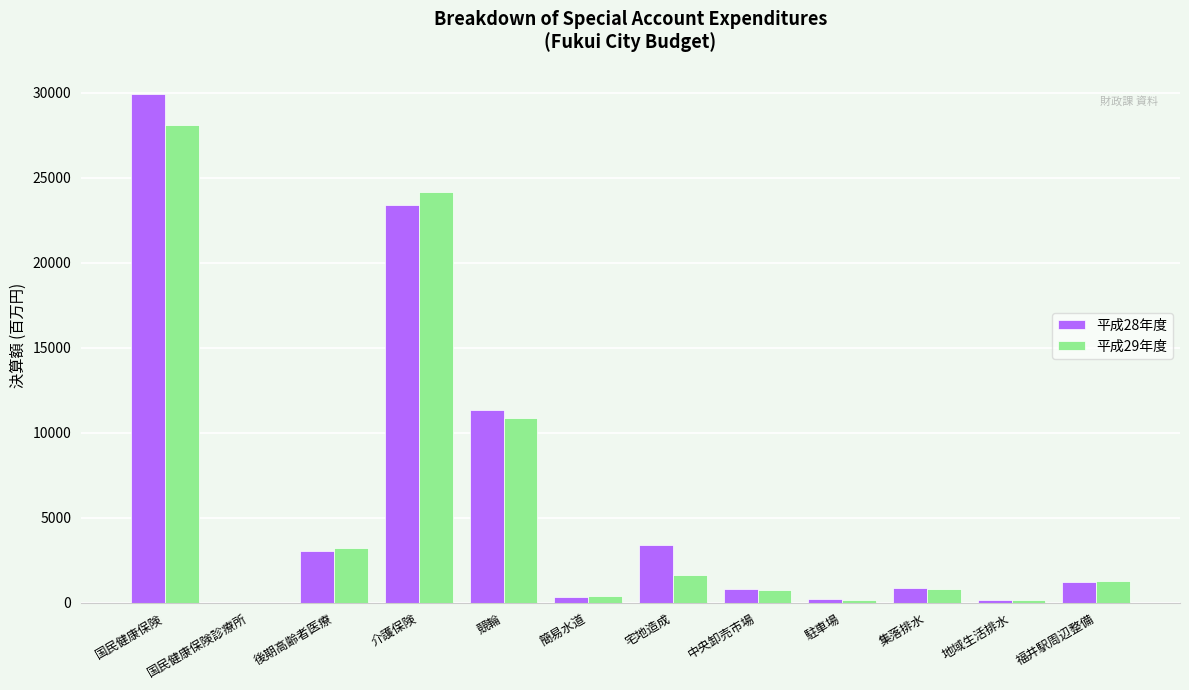

What is the difference between the 平成28年度 values at 地域生活排水 and 福井駅周辺整備?

1021.8